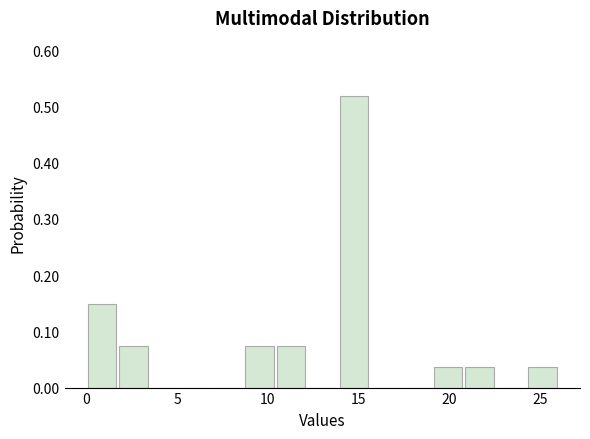

Read against the x-axis, roughly where is the centre of the tallest bar?

14.5